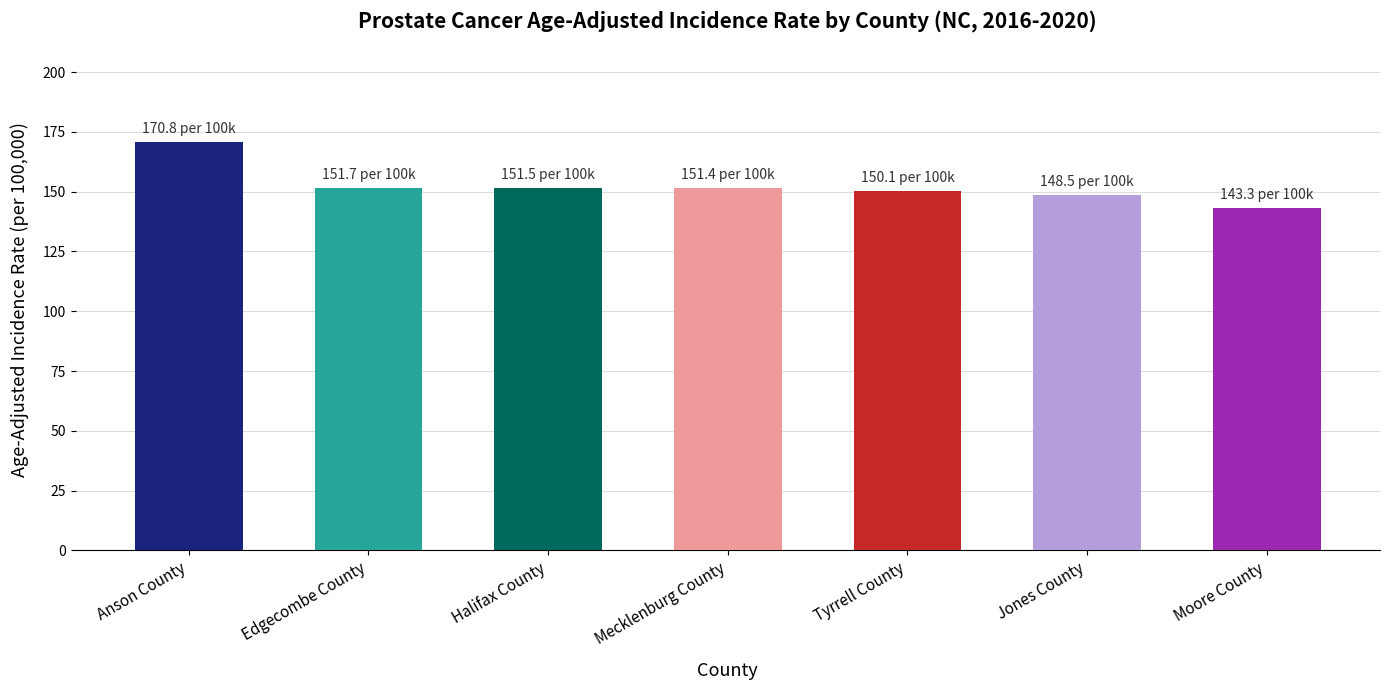

Is it true that the value at Moore County is 143.3?

True